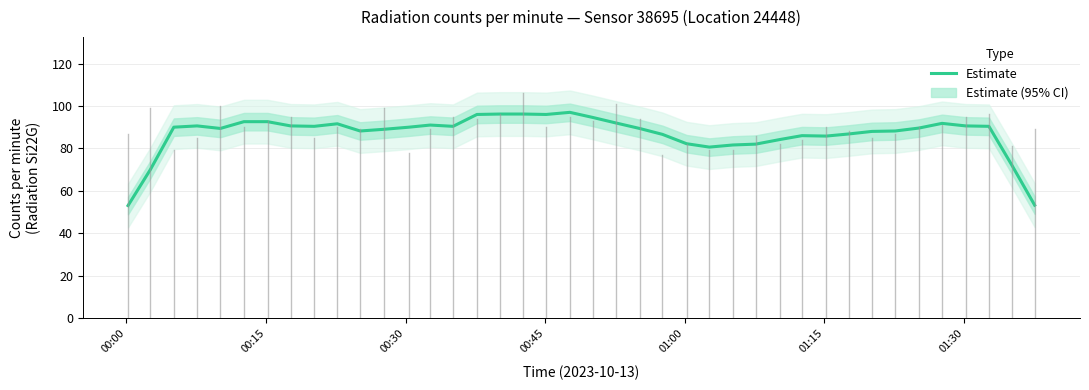

What is the maximum value for Estimate?

97.0